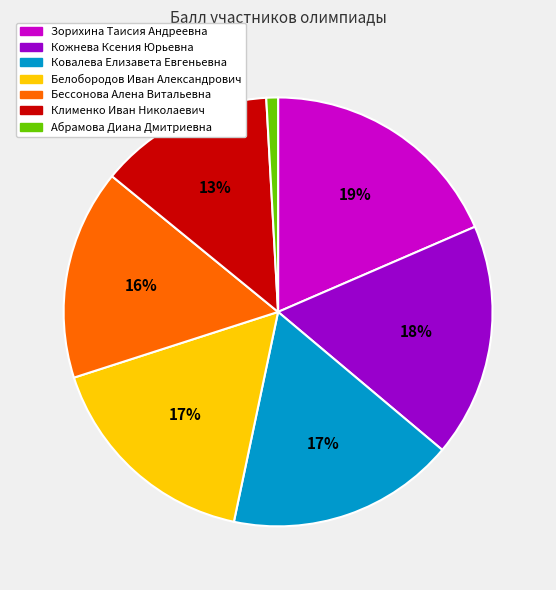

How many segments does this pie chart have?

7